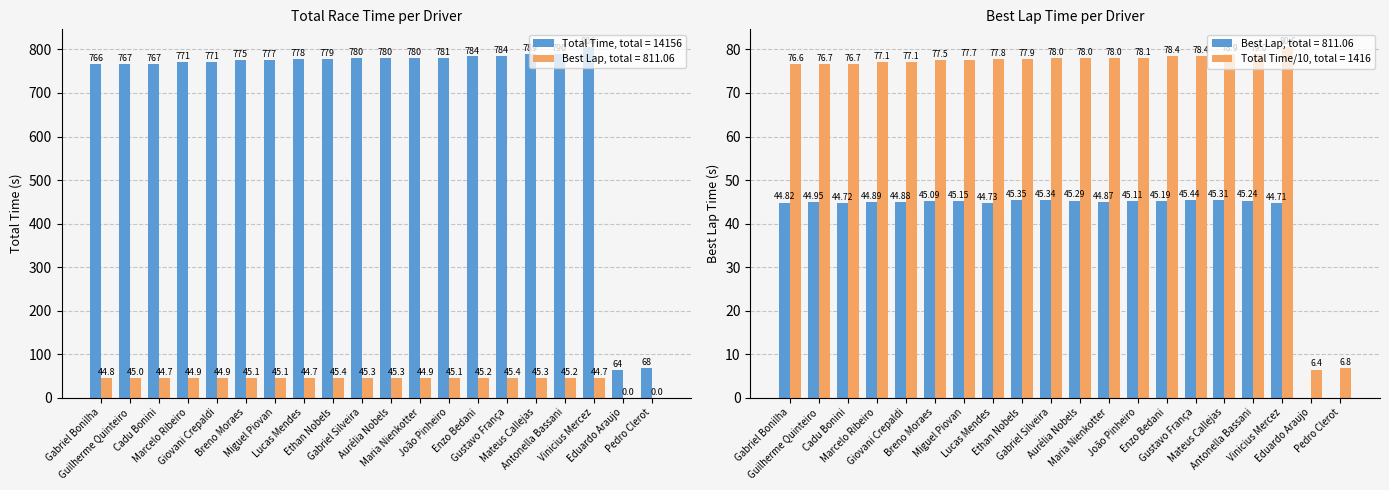

Between Gabriel Silveira and Maria Nienkotter, which is larger?

Maria Nienkotter